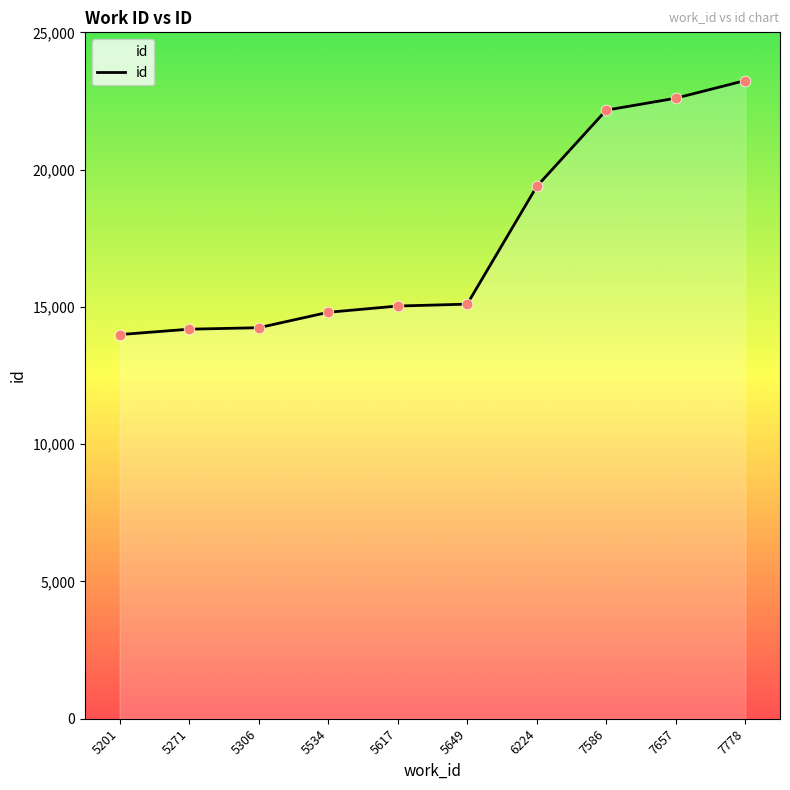

What is the change in value from 5649 to 7586?

+7065